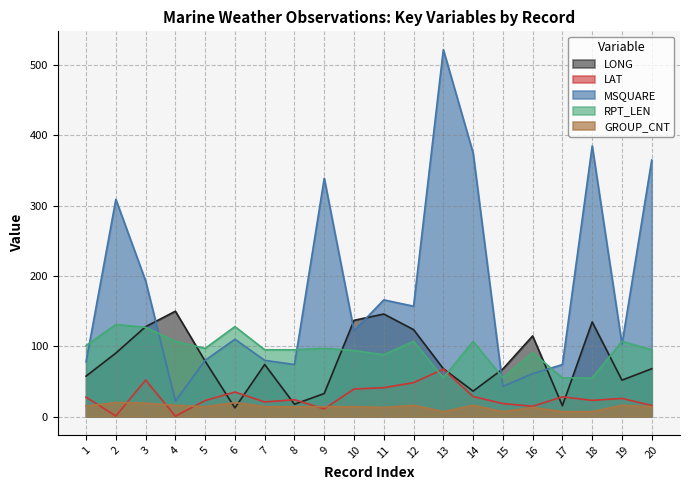

How many data points in RPT_LEN are above 97?

8